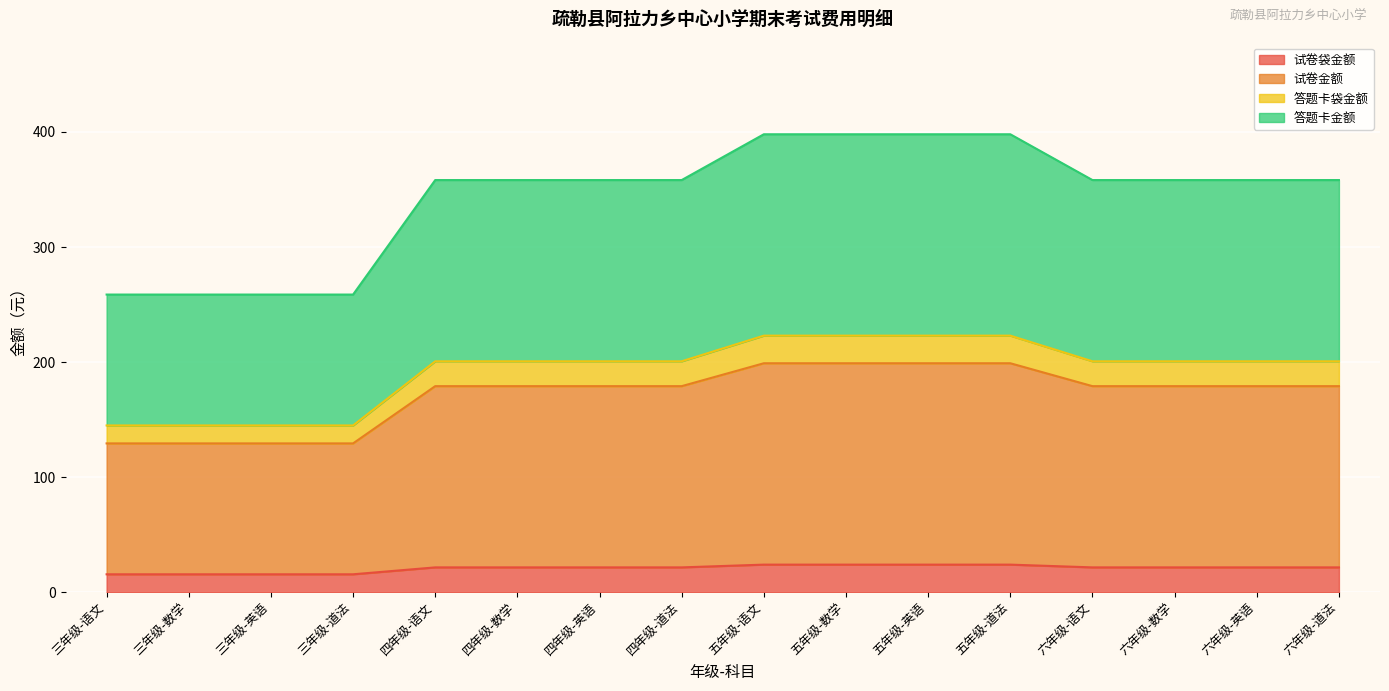

What are all the series names shown in the legend?

试卷袋金额, 试卷金额, 答题卡袋金额, 答题卡金额